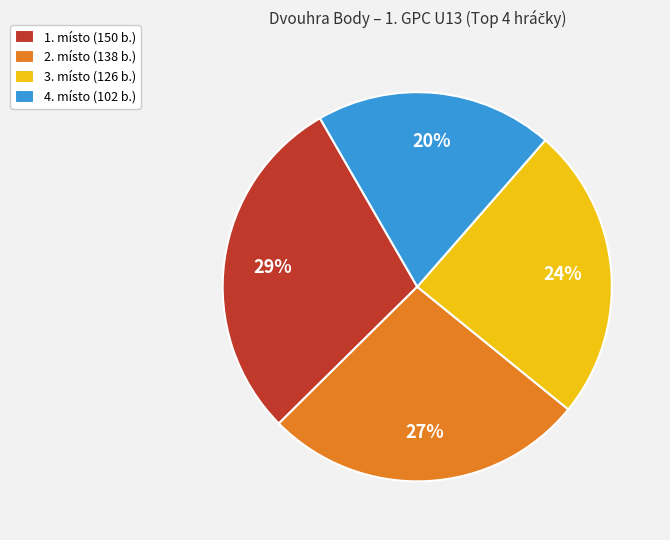

Rank the categories by value from highest to lowest.

1. místo (150 b.), 2. místo (138 b.), 3. místo (126 b.), 4. místo (102 b.)